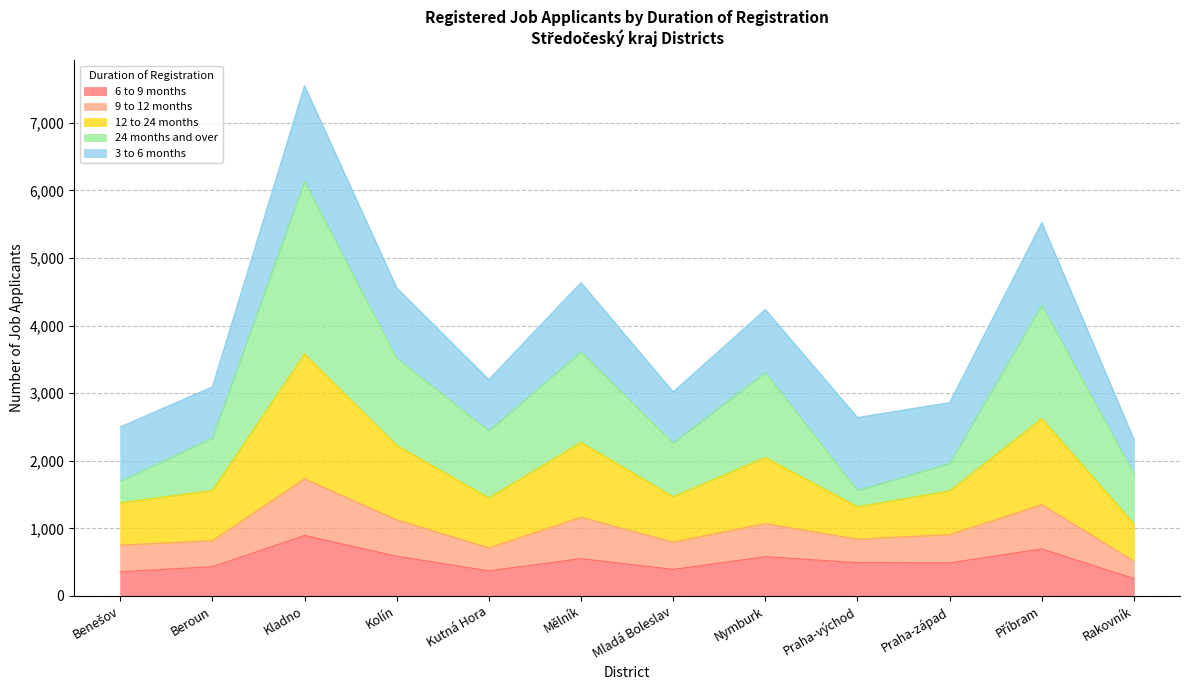

How many lines are shown in the chart?

5